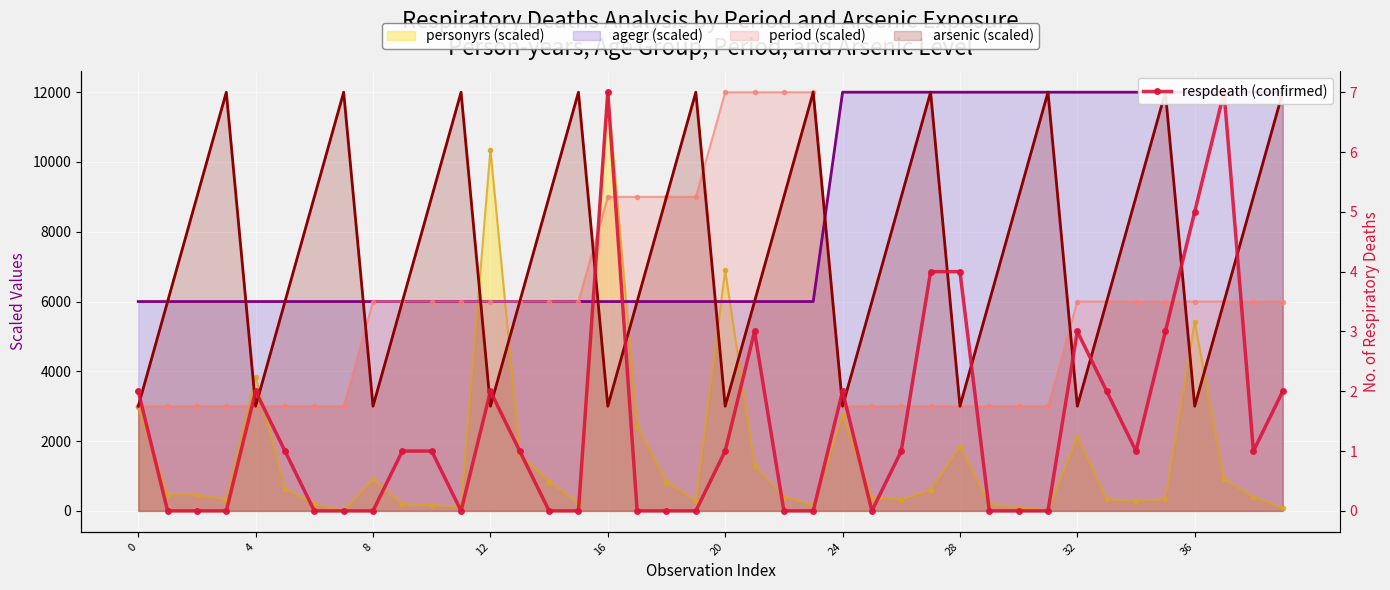

Approximately how many times larger is the value at 20 compared to 10?

1.0